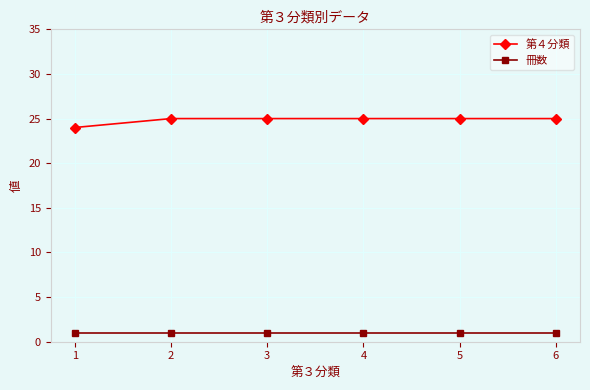

Is the value of 冊数 at 5 greater than the value of 第４分類 at 4?

No